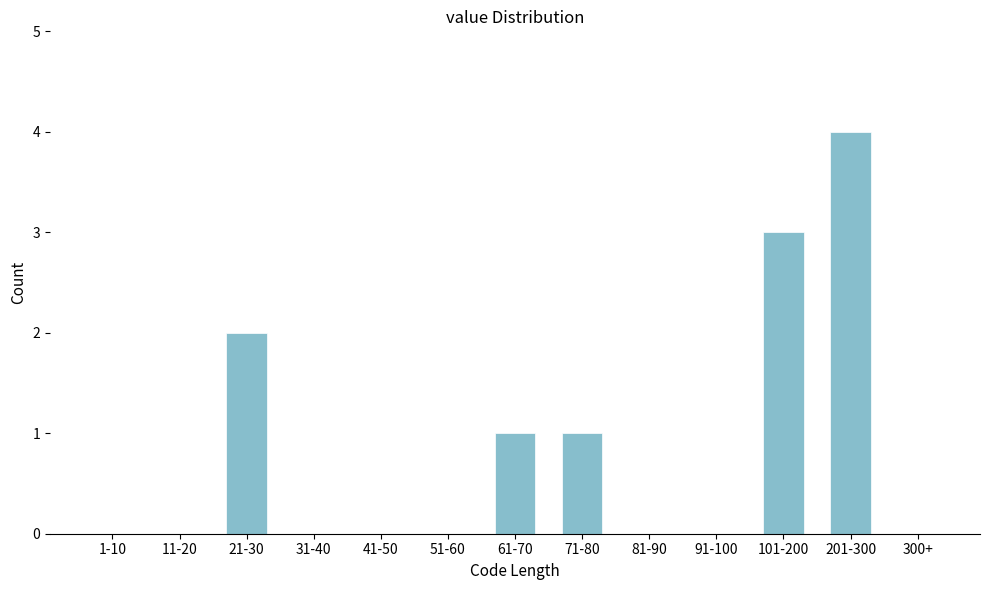

Reading left to right, extract all data points from this chart.

1-10=0	11-20=0	21-30=2	31-40=0	41-50=0	51-60=0	61-70=1	71-80=1	81-90=0	91-100=0	101-200=3	201-300=4	300+=0